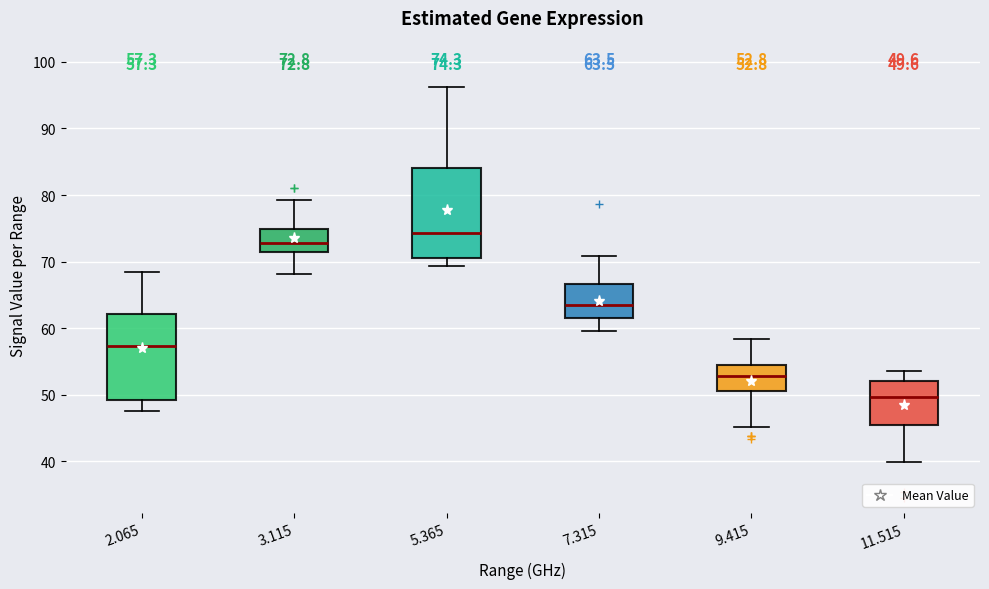

Which box has the lowest median line?

11.515